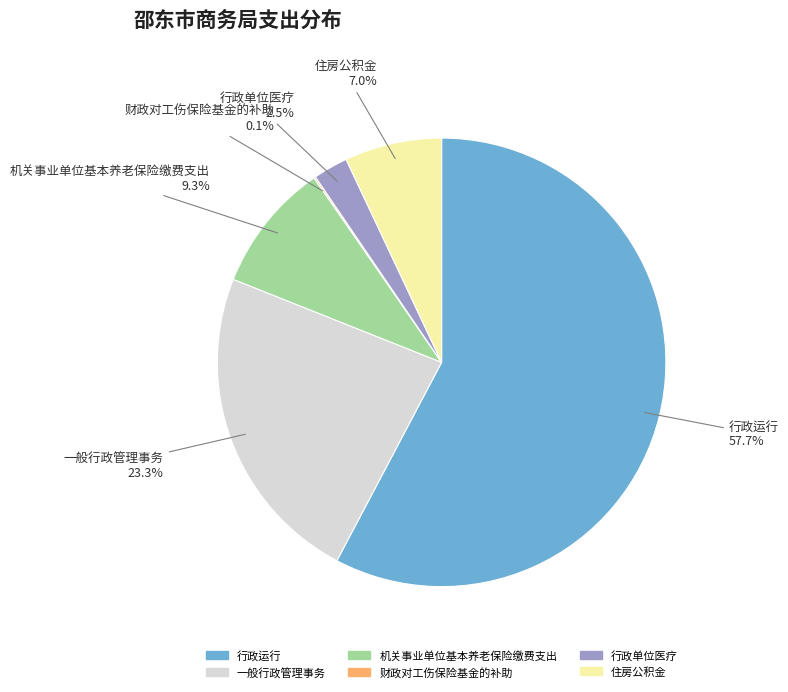

What is the total percentage of 行政单位医疗 and 住房公积金?

9.5%